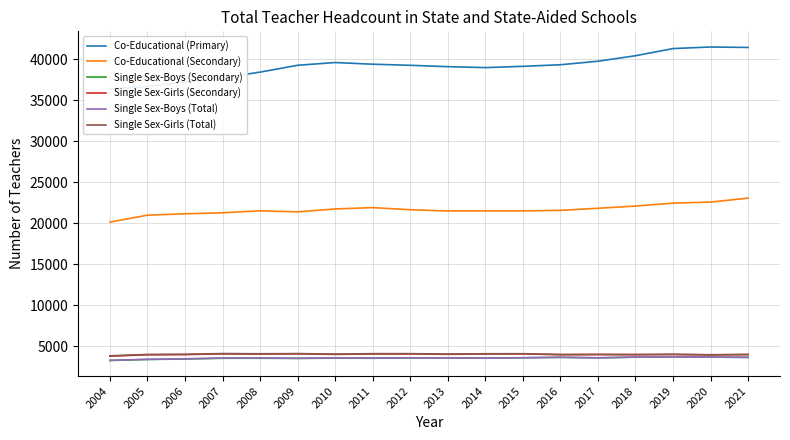

Reading left to right, list all the values displayed in this chart.

Co-Educational (Primary): 36372	36678	37233	37737	38430	39264	39598	39395	39260	39095	38979	39136	39328	39758	40427	41303	41493	41440
Co-Educational (Secondary): 20133	20976	21147	21267	21511	21380	21738	21896	21643	21491	21502	21500	21563	21818	22089	22443	22575	23058
Single Sex-Boys (Secondary): 3250	3371	3429	3521	3523	3502	3533	3522	3558	3558	3525	3576	3635	3573	3659	3692	3661	3630
Single Sex-Girls (Secondary): 3781	3947	3971	4055	4032	4056	3993	4045	4047	4000	4044	4054	3955	3969	3956	3980	3932	3966
Single Sex-Boys (Total): 3270	3392	3455	3550	3552	3521	3555	3547	3575	3571	3536	3588	3635	3573	3659	3692	3661	3630
Single Sex-Girls (Total): 3819	3980	4004	4093	4069	4089	4024	4081	4080	4030	4069	4076	3976	3994	3978	4000	3950	3987